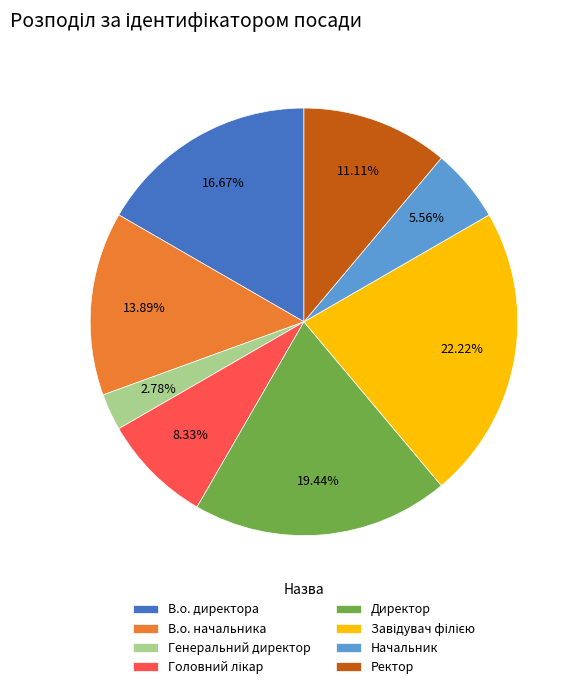

Does any single category account for the majority?

No